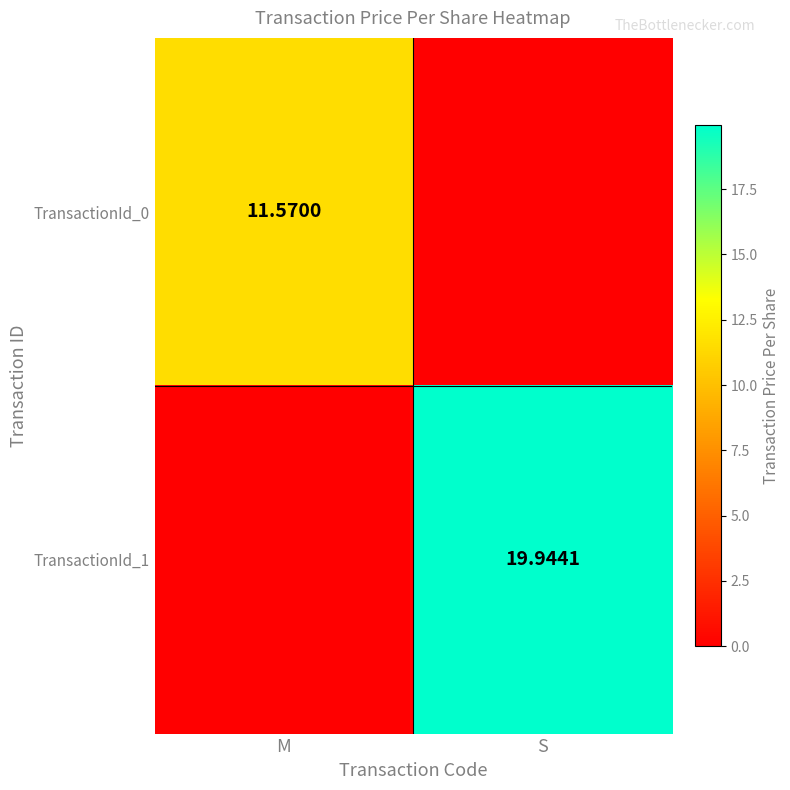

Is the value of TransactionId_0 at M greater than the value of TransactionId_1 at S?

No